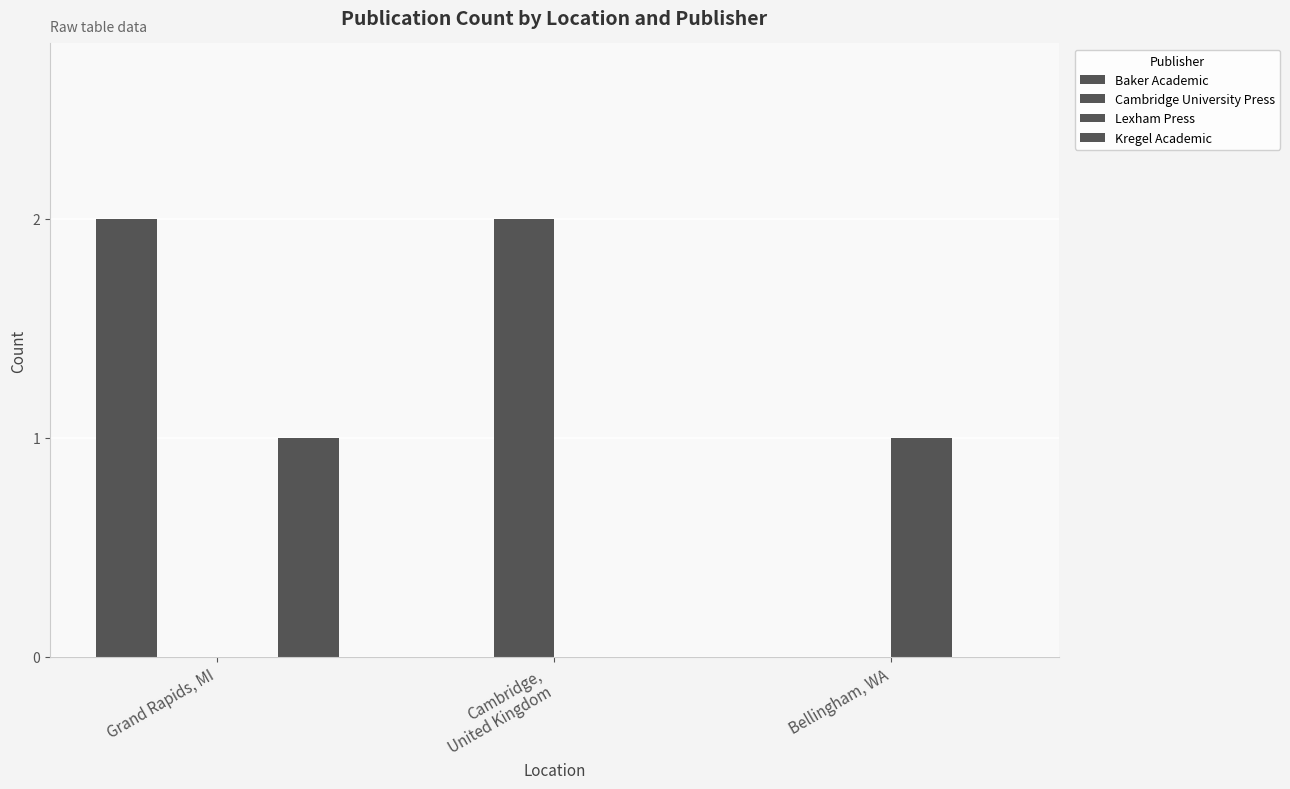

Between Bellingham, WA and Grand Rapids, MI, which is larger?

Grand Rapids, MI